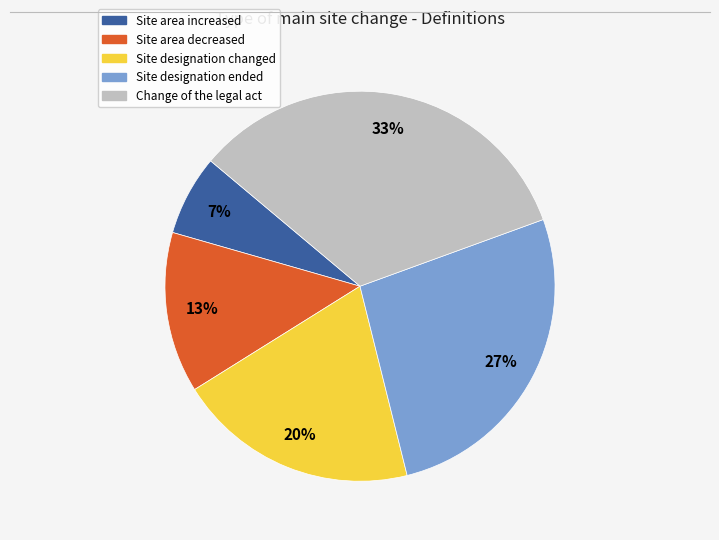

True or false: Site designation changed accounts for 20% of the total.

True